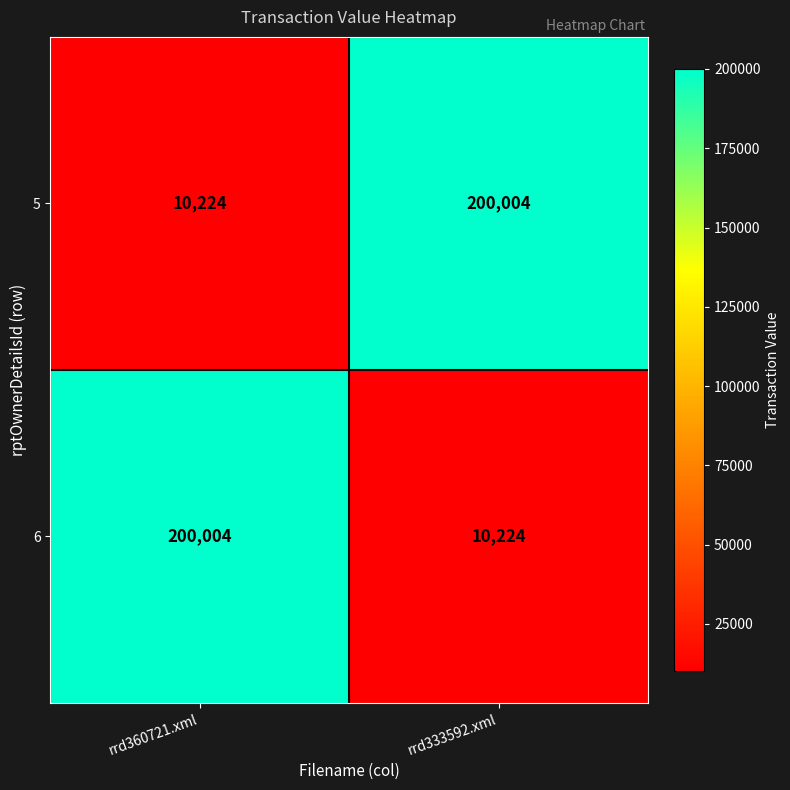

What is the spread (max minus min) of values at rrd333592.xml?

189780